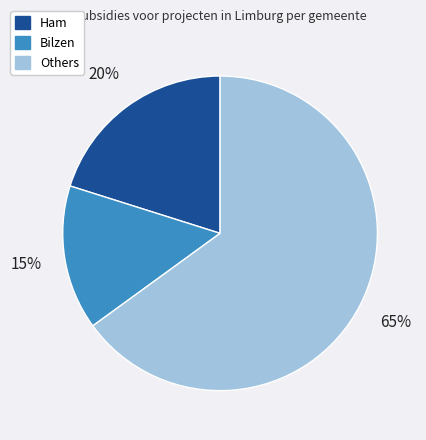

Does any single category account for the majority?

Yes